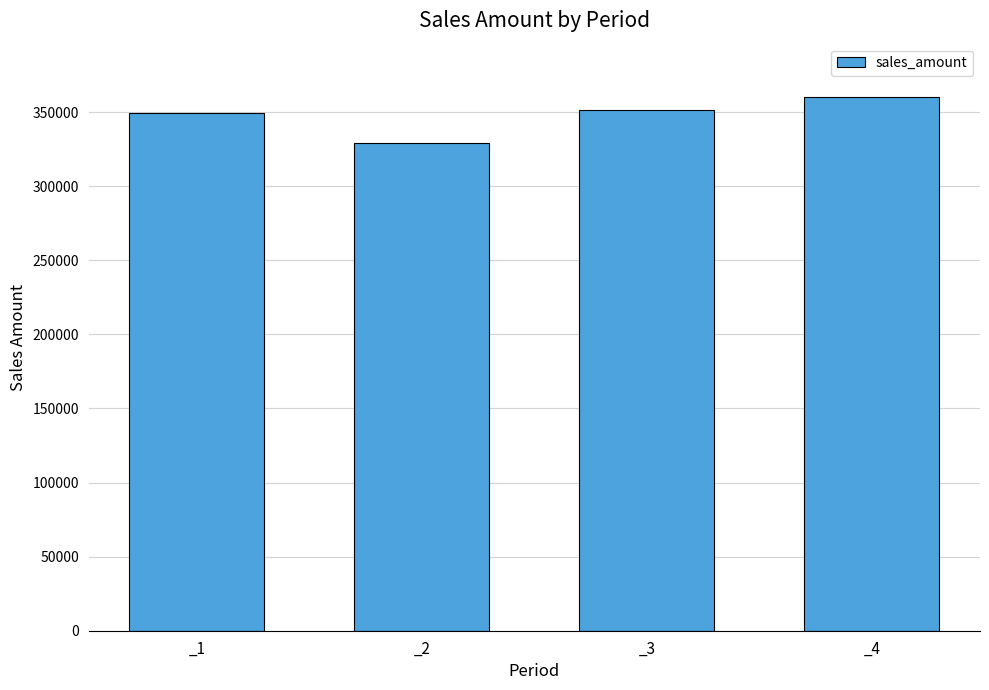

Read the value at _3, to the nearest 50.

351150